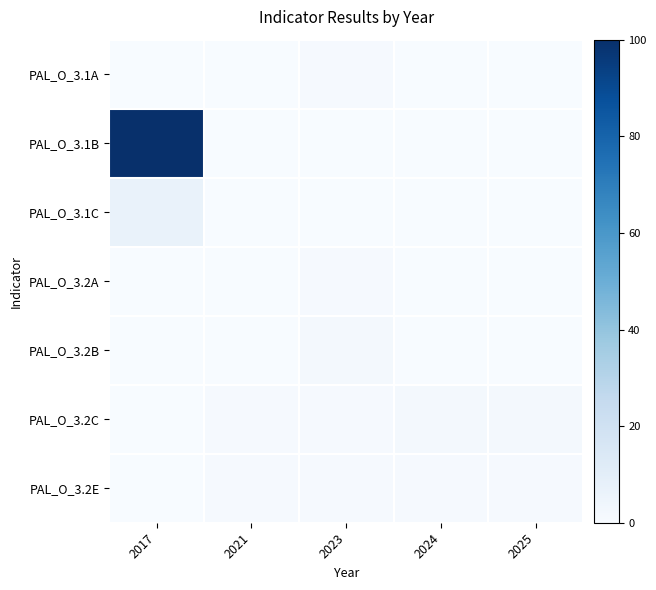

What is the maximum value shown in the chart?

100